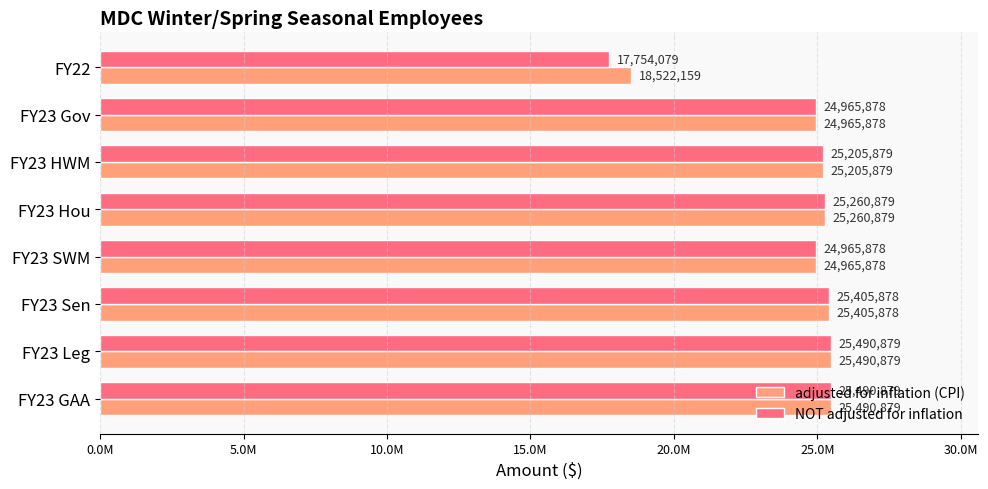

List the series in order of their overall mean, lowest first.

NOT adjusted for inflation, adjusted for inflation (CPI)